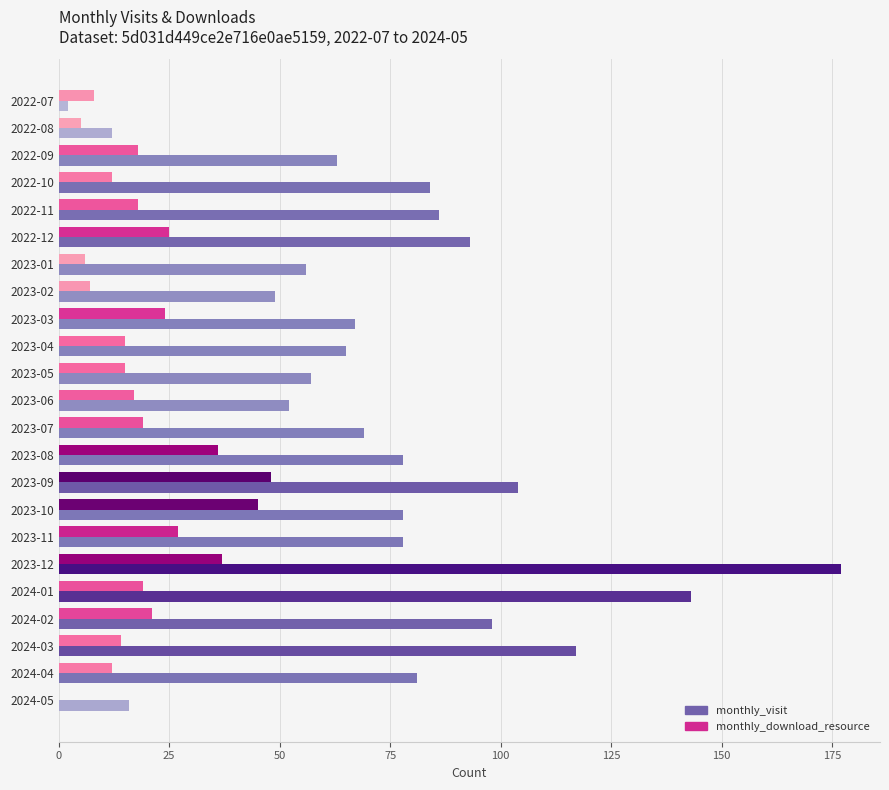

The value of monthly_download_resource at 2023-12 is 37. True or false?

True